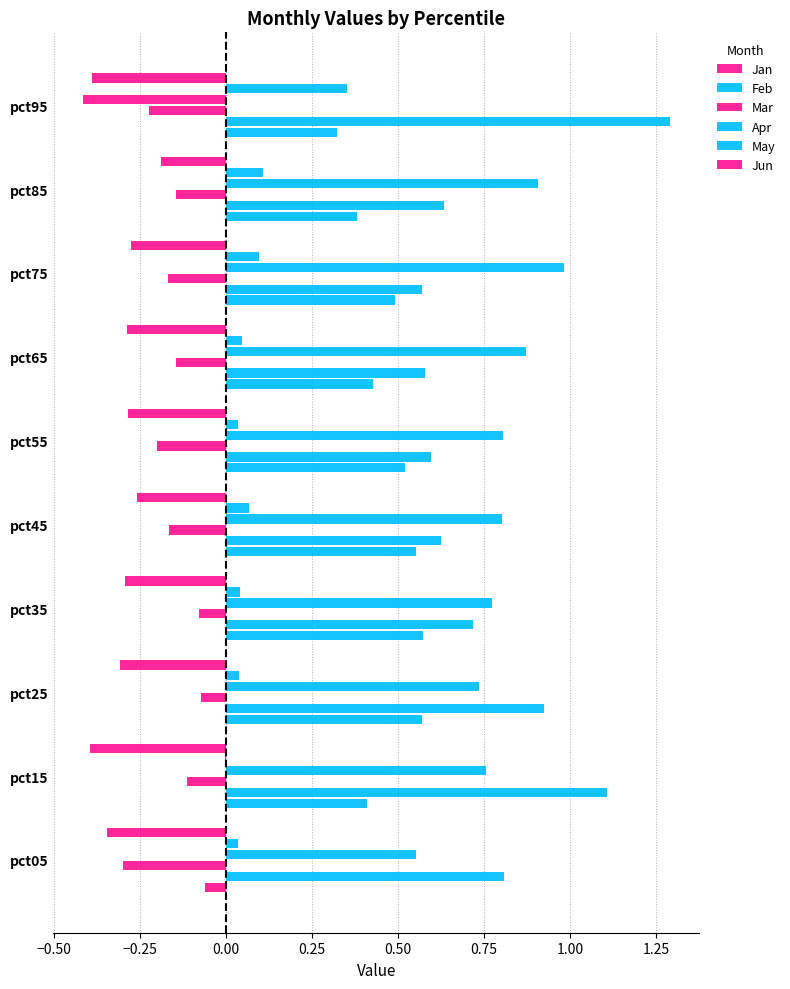

How many data points in Apr are above 0?

9